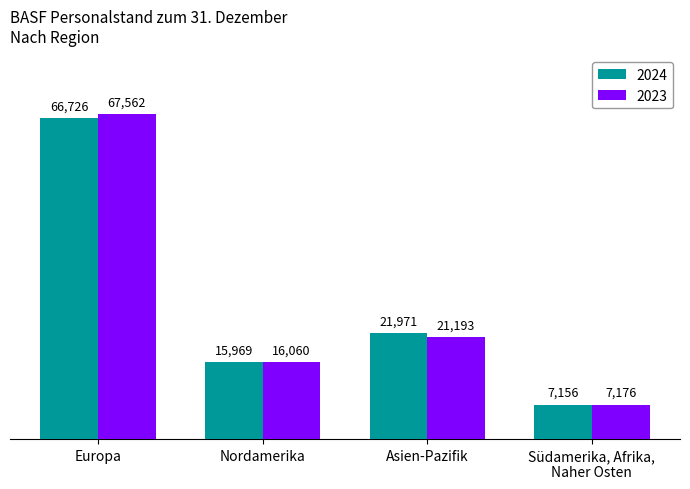

At which label does 2024 reach its minimum?

Südamerika, Afrika,
Naher Osten